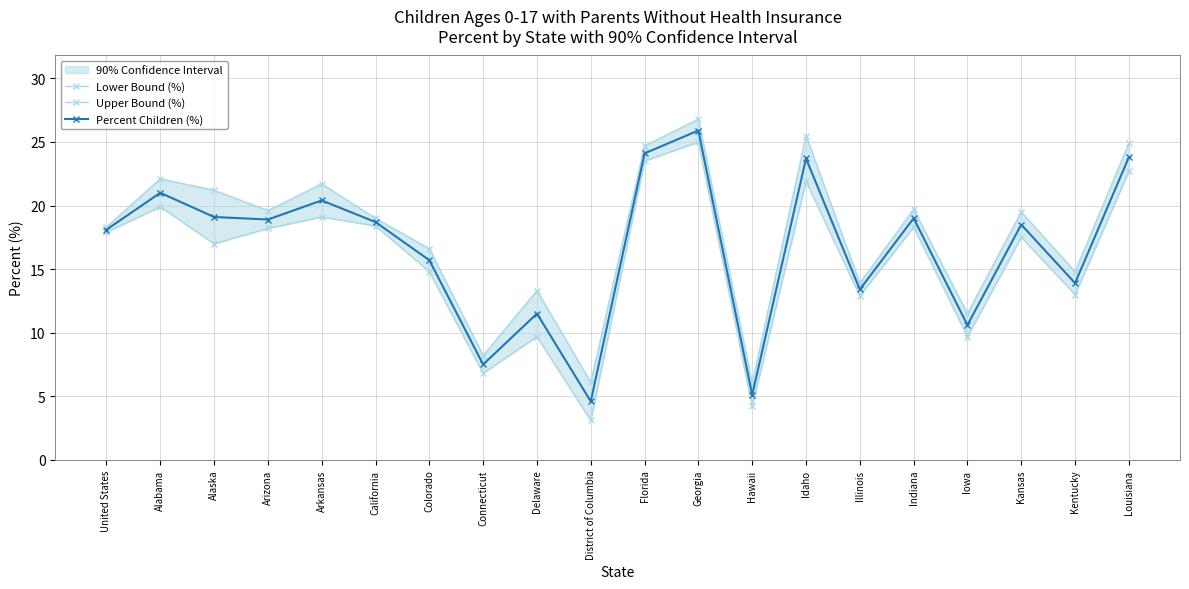

Which series has the largest total across all categories?

Upper Bound (%)